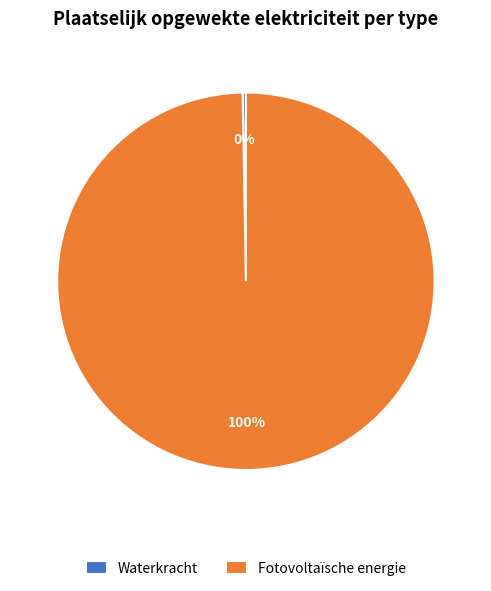

What is the largest slice in the pie chart?

Fotovoltaïsche energie